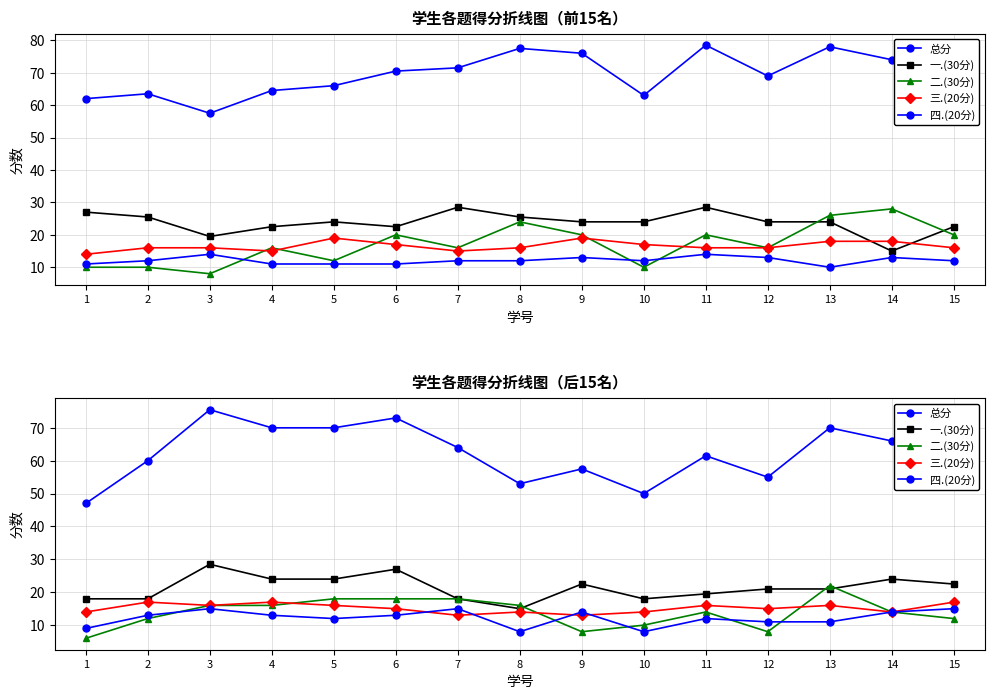

True or false: 一.(30分) has more than 2 interior local peaks.

True